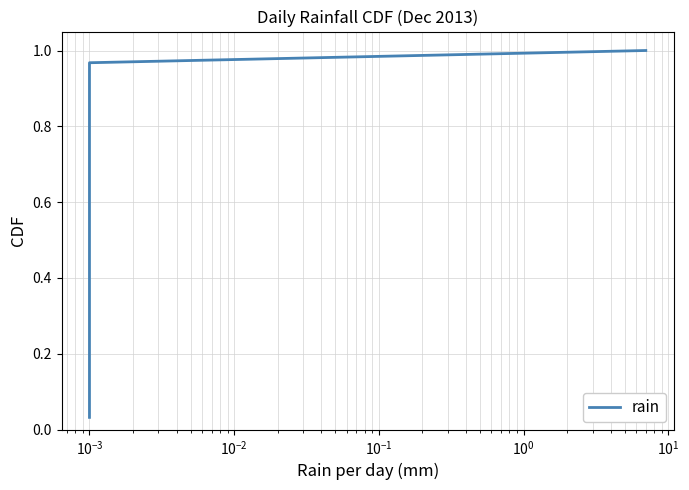

True or false: the data has more than 0 interior local peaks.

False